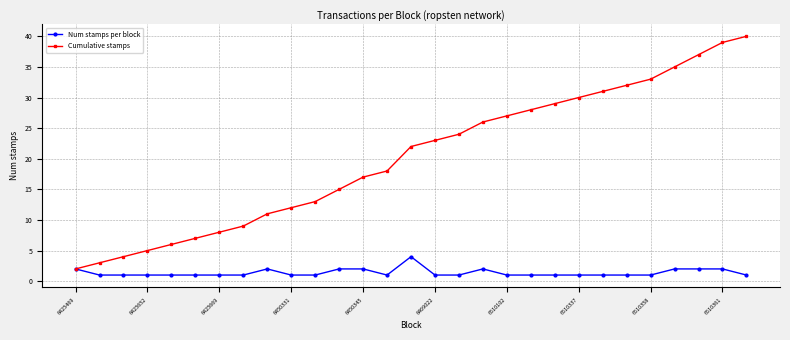

What is the maximum value for Num stamps per block?

4